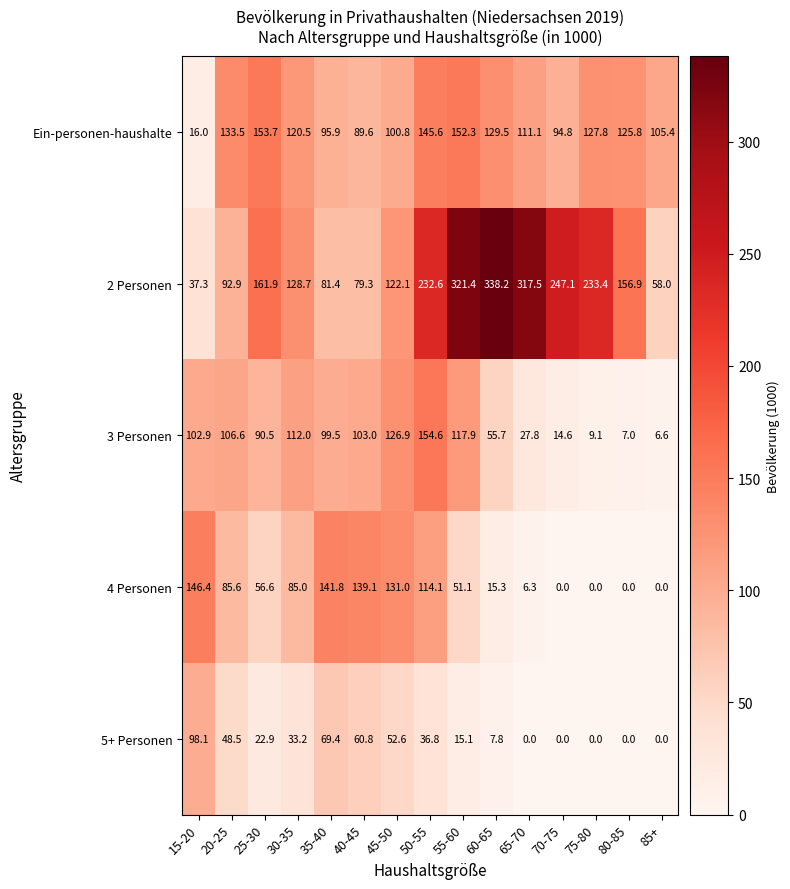

What is the difference between the highest and lowest values at 25-30?

139.0